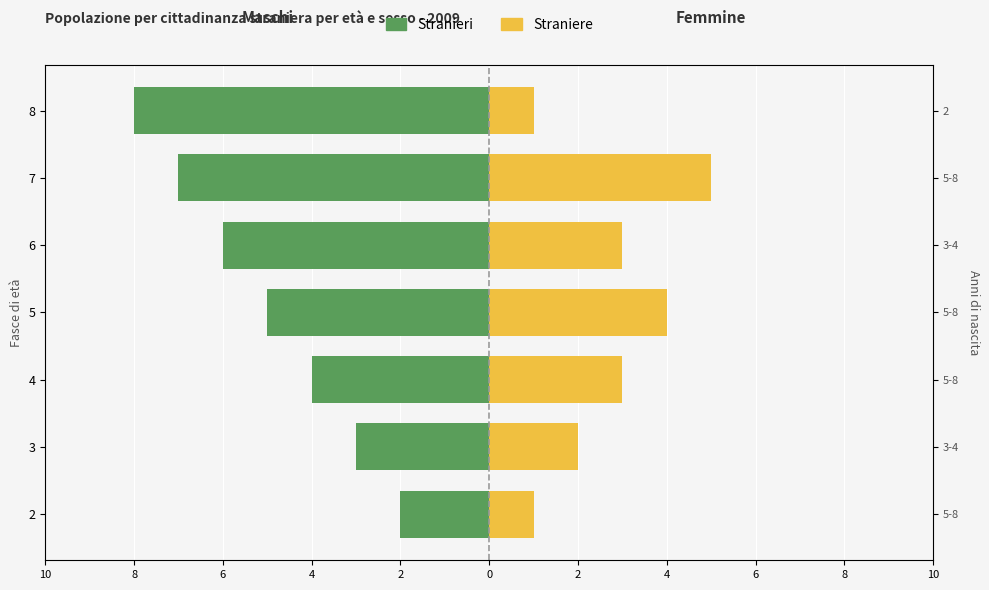

Which label corresponds to the smallest value in the chart?

8